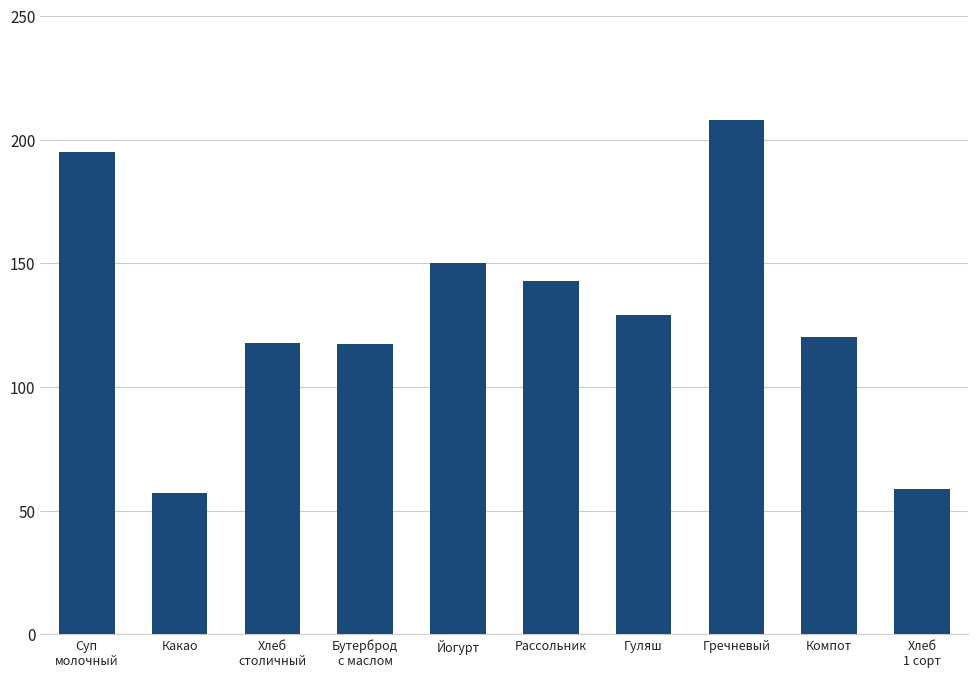

Where does the data first go above 129?

Суп
молочный